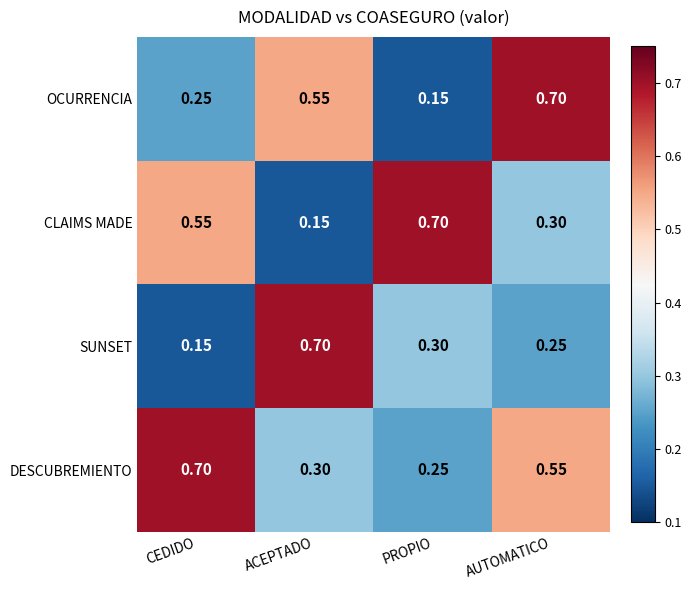

Which series has the largest total across all categories?

DESCUBREMIENTO